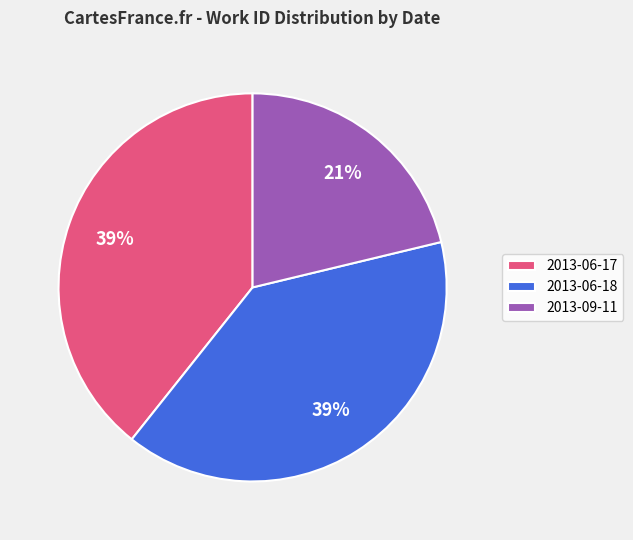

Do 2013-06-18 and 2013-06-17 together represent more than half of the pie?

Yes